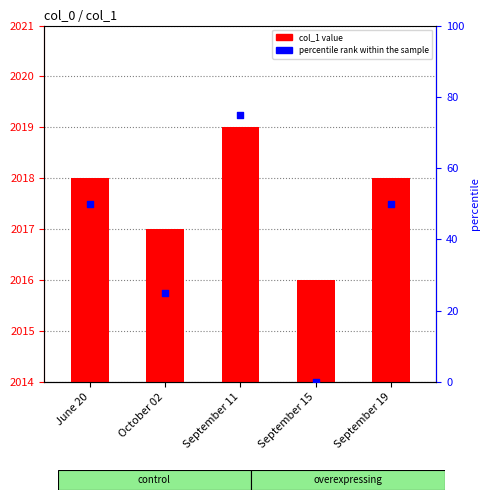

Which series reaches the minimum Y coordinate?

percentile rank within the sample